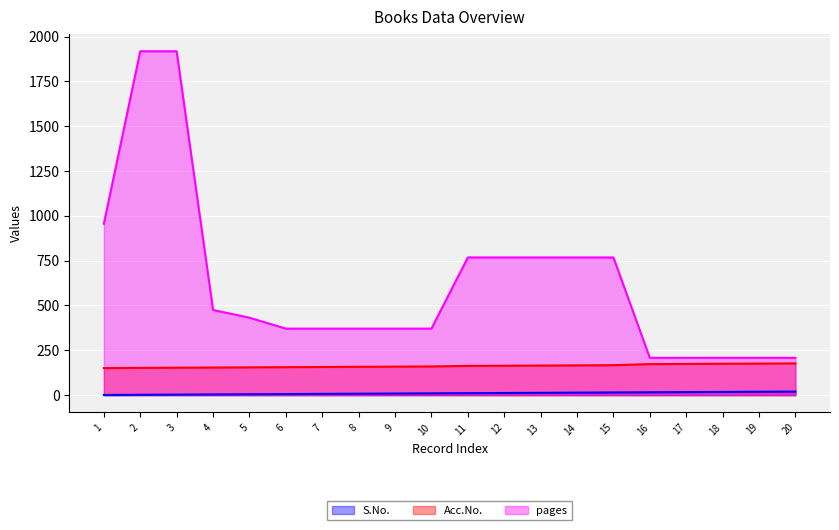

True or false: pages has a value of 82 at 20.

False